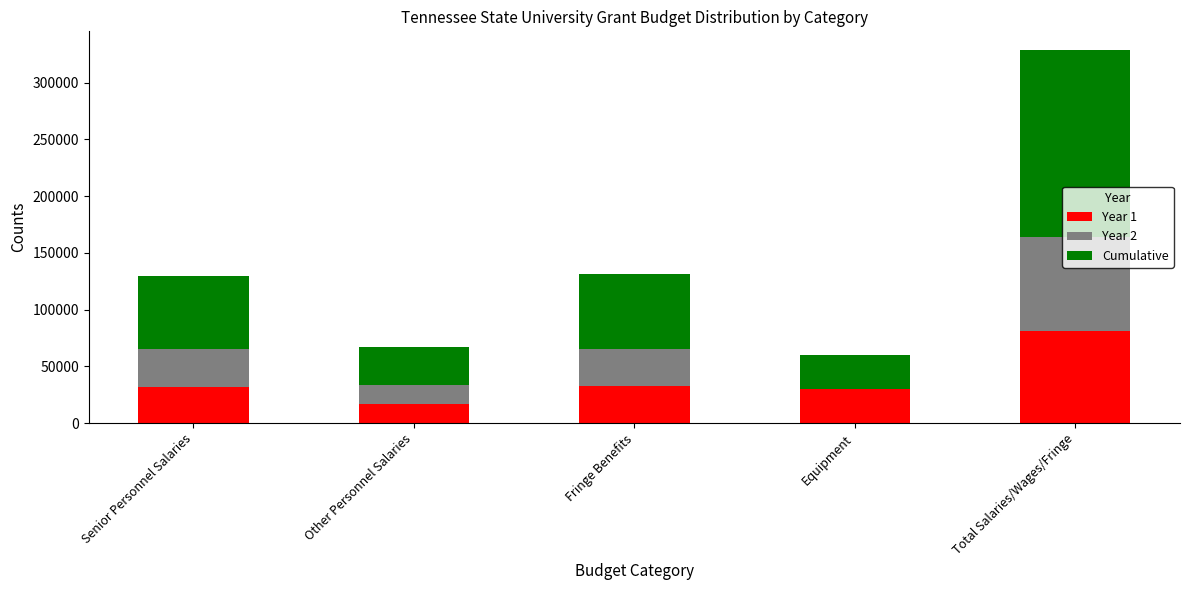

What is the total value across all series at Fringe Benefits?

131410.8